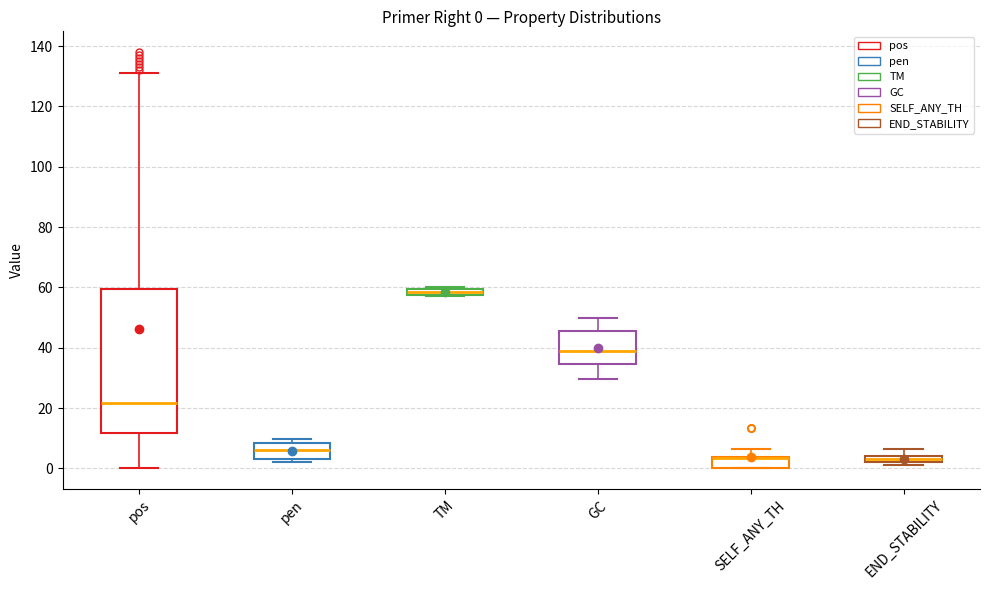

Which box is the tallest, from its lower edge to its upper edge?

pos